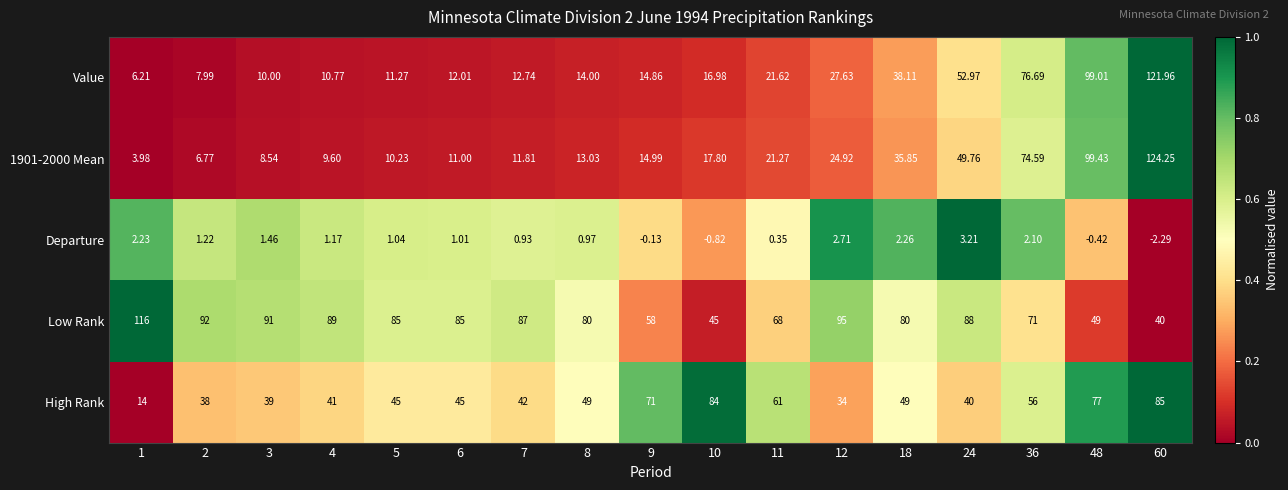

Between 4 and 8, which series saw the biggest shift?

Low Rank